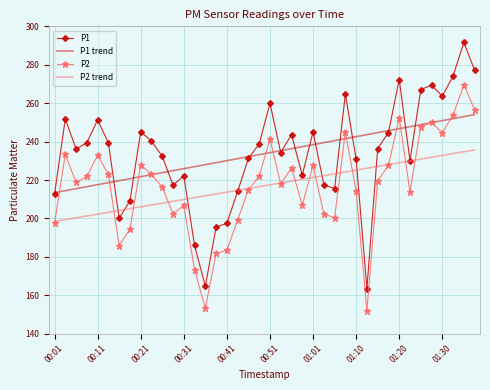

What is the lowest value of the P1 trend series?

213.4